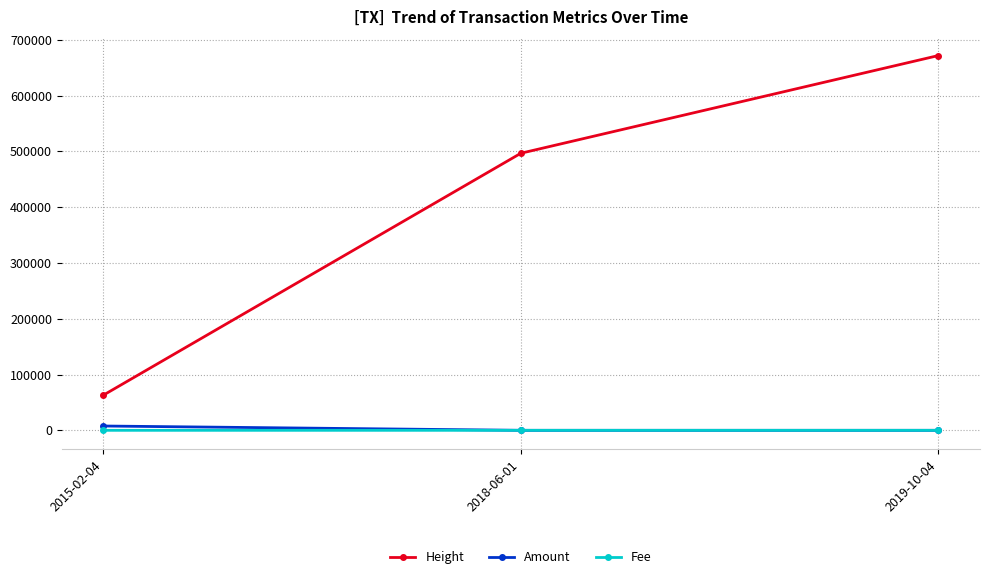

At how many categories does at least one series exceed 7611?

3